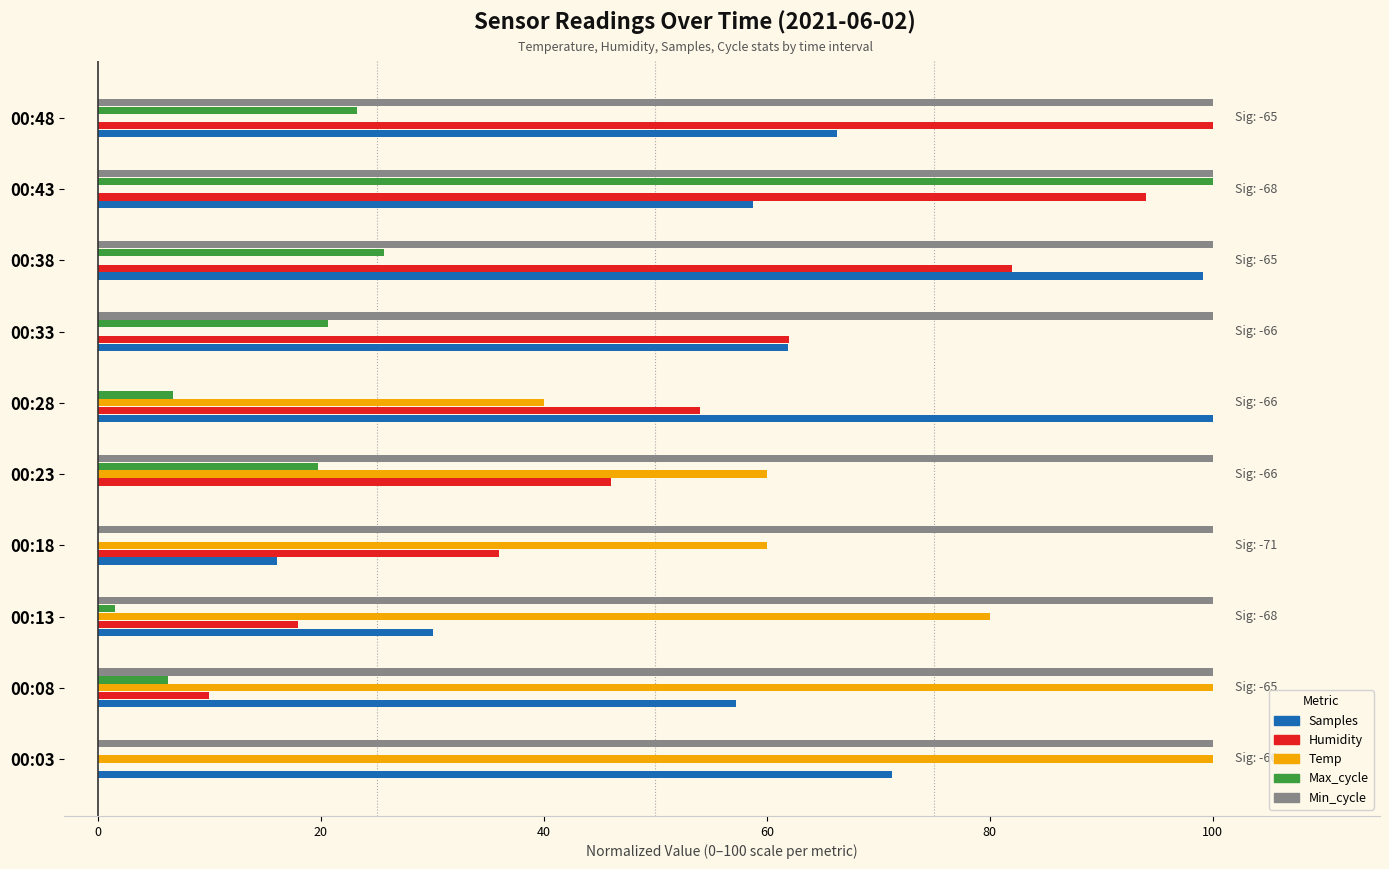

How many data points does each series have?

10